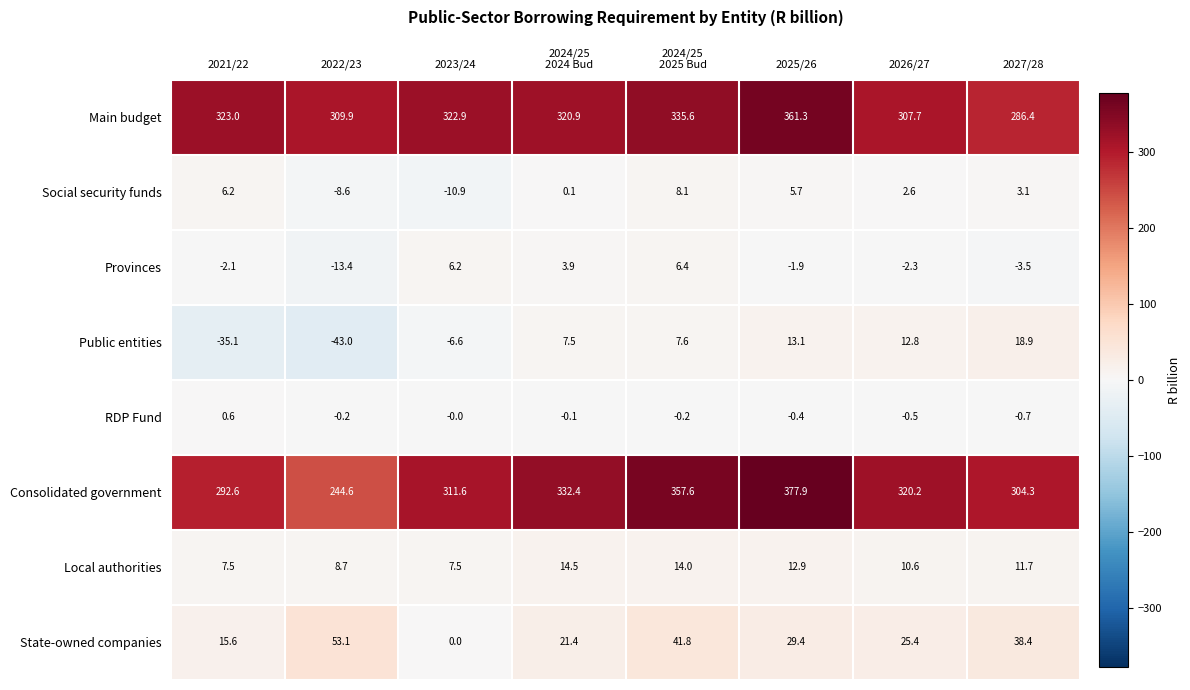

The value of Social security funds at 2026/27 is 2.6. True or false?

True